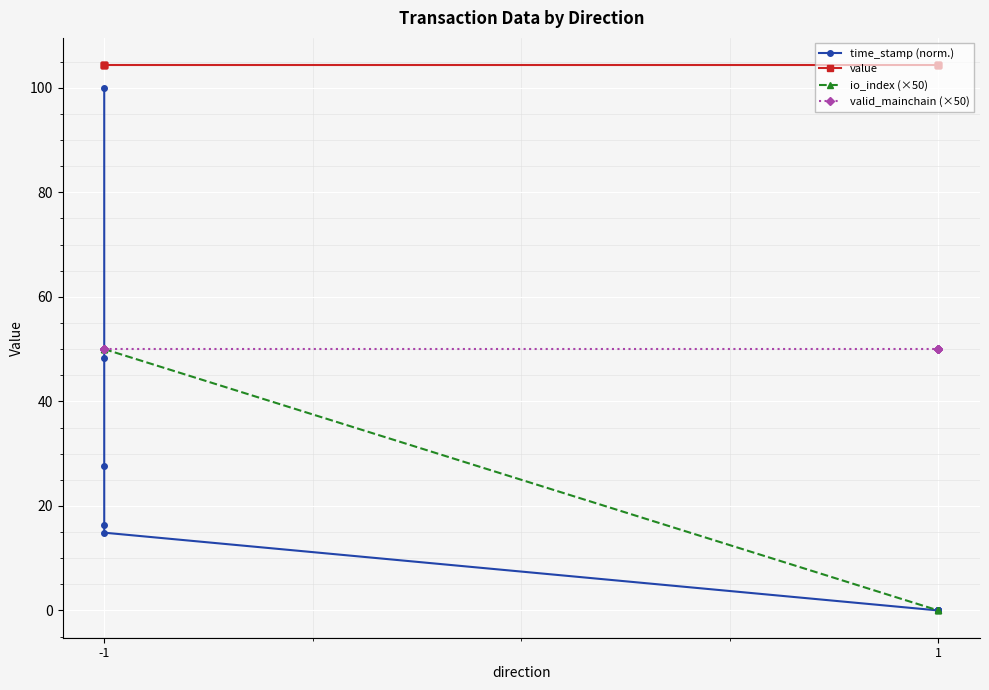

How many lines are shown in the chart?

4